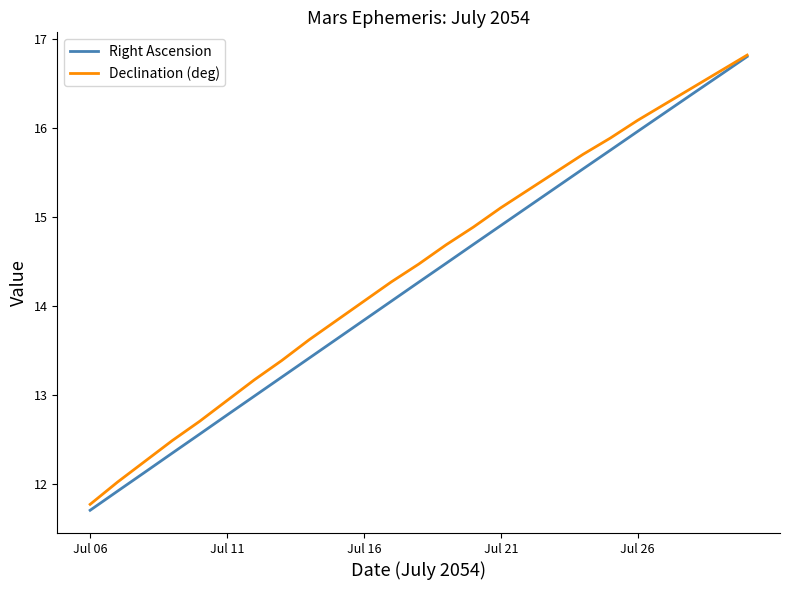

Which series has the largest range (max minus min)?

Right Ascension